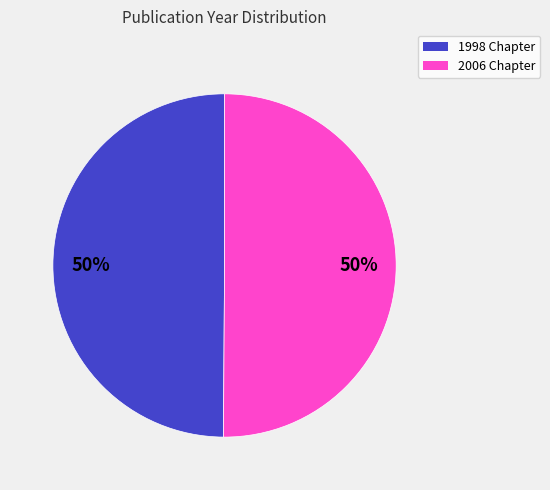

True or false: 1998 Chapter accounts for 35% of the total.

False